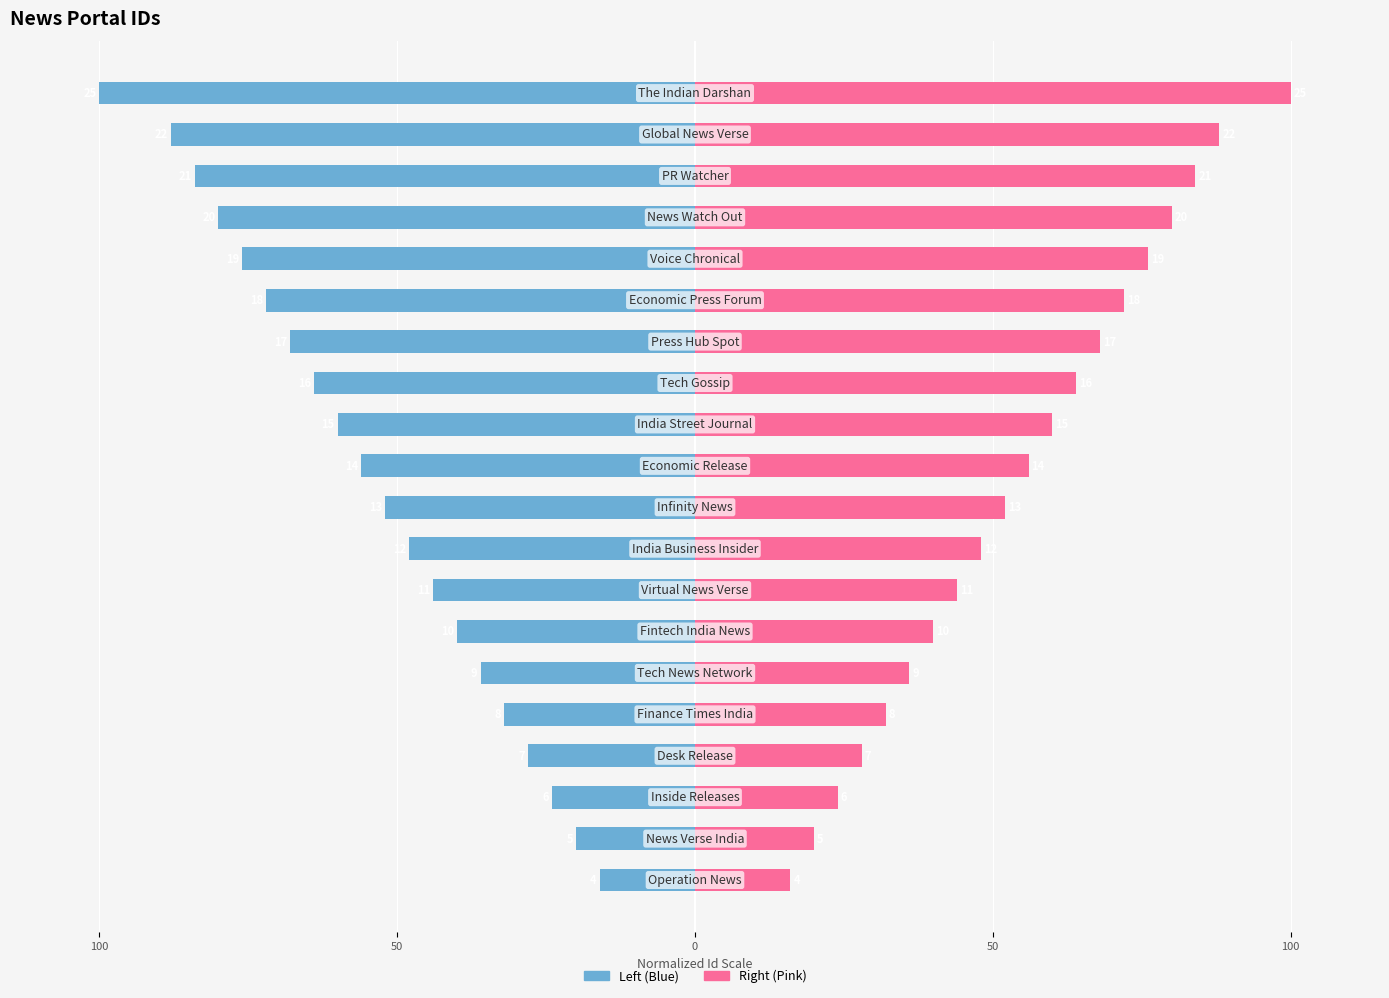

Which has a higher value, 50 or 14?

50